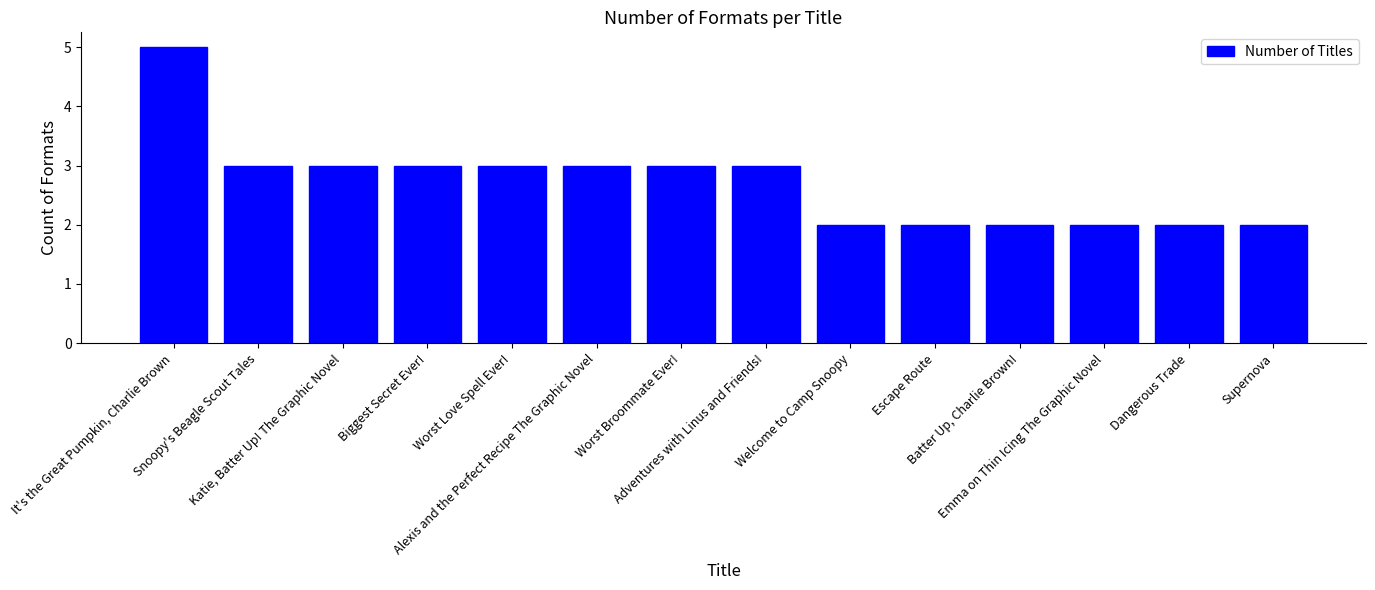

What is the smallest value displayed?

2